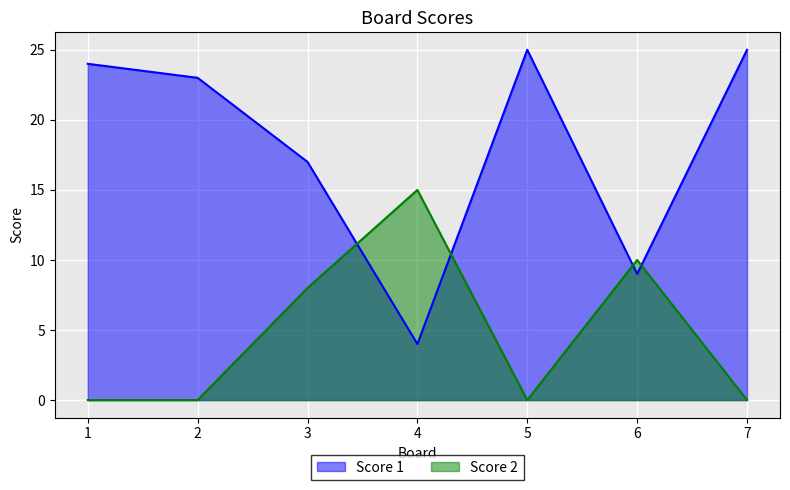

How many data points does each series have?

7